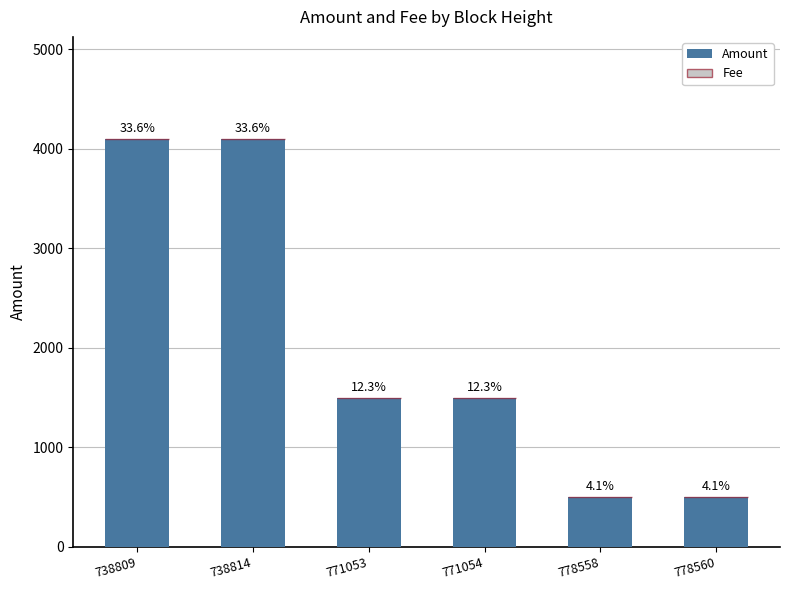

What is the sum of all Fee values?

3.2